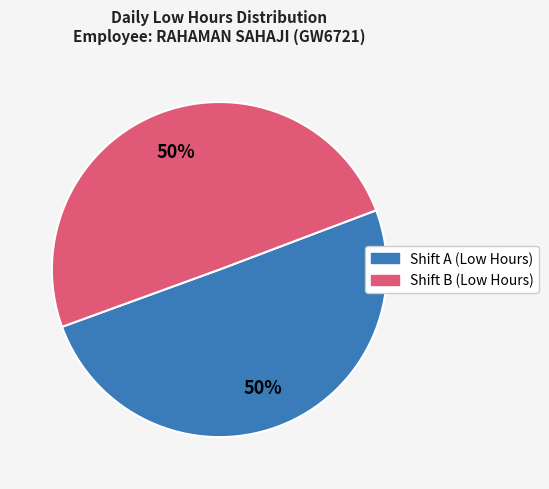

Approximately how many times larger is the value at Shift A (Low Hours) compared to Shift B (Low Hours)?

1.0